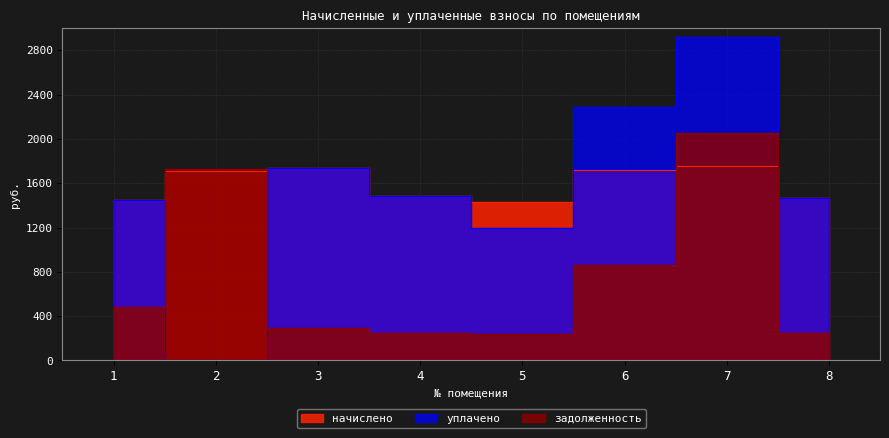

Between which two adjacent categories do задолженность and уплачено first intersect?

1 and 2